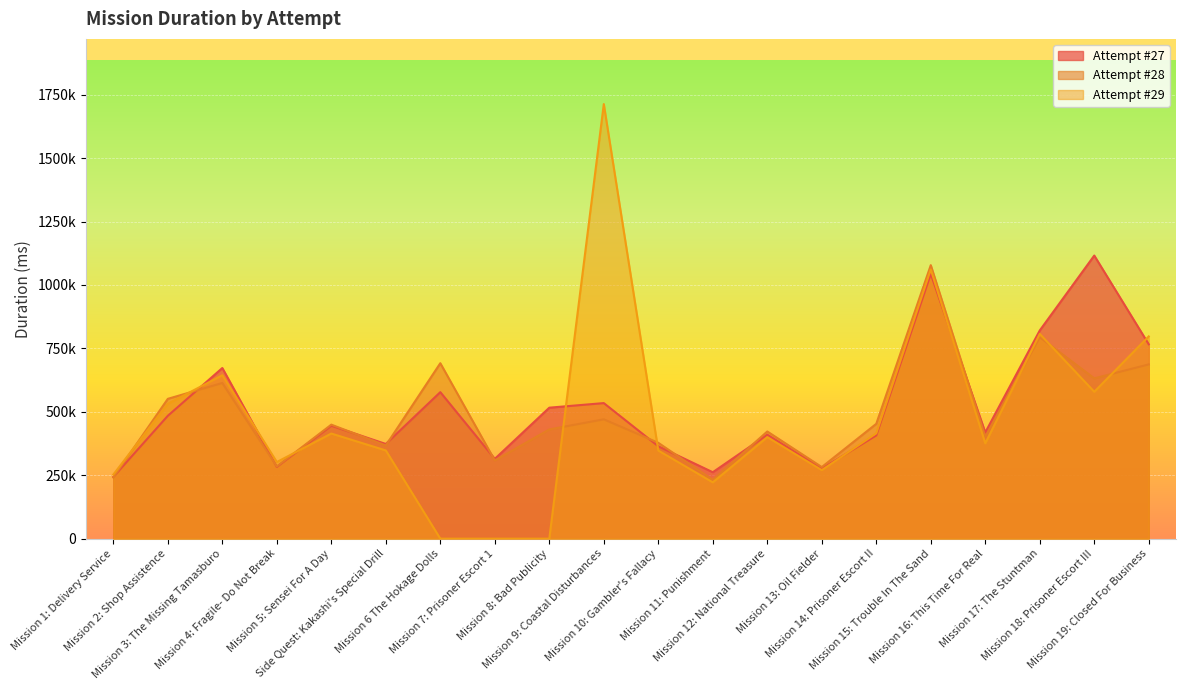

What is the approximate value of Attempt #27 at Mission 12: National Treasure, to the nearest 50?

409850